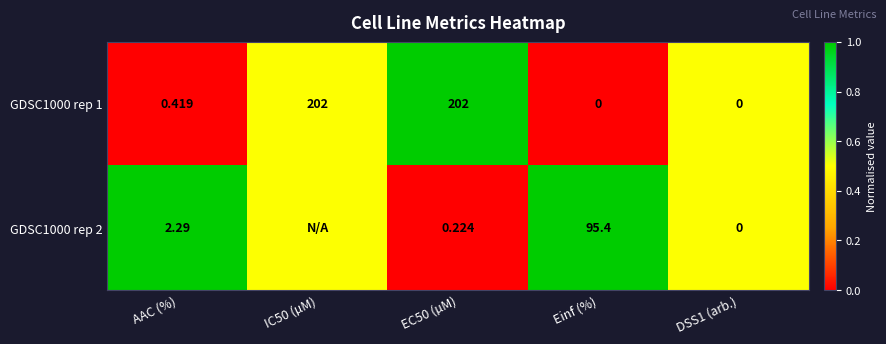

At which label is GDSC1000 rep 1 closest to 101?

AAC (%)